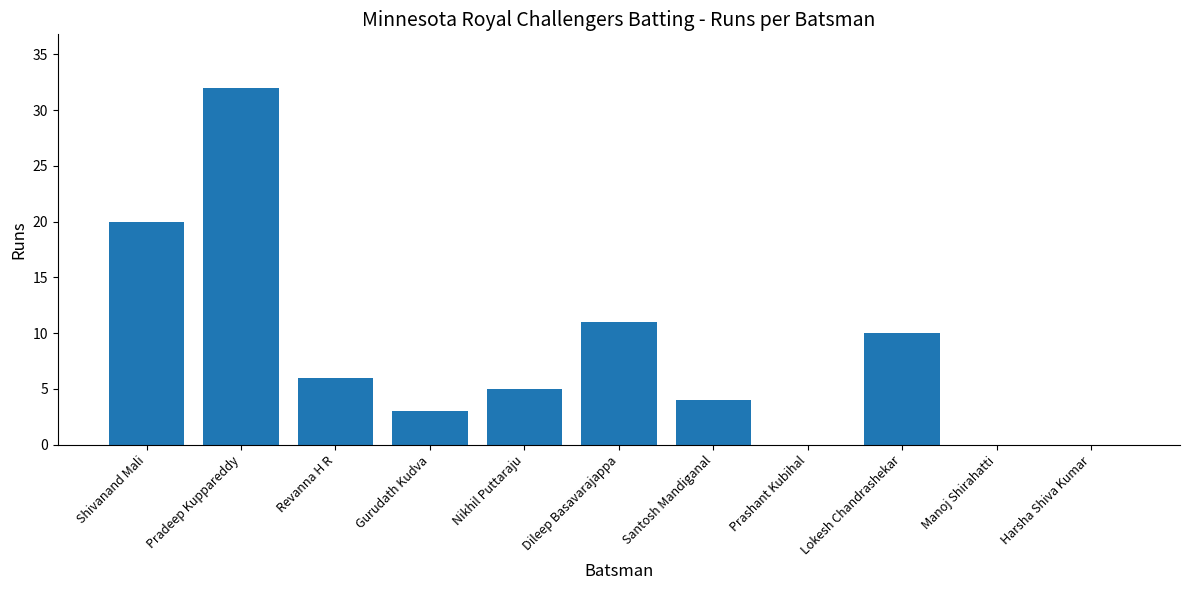

What is the ratio of the value at Dileep Basavarajappa to the value at Shivanand Mali?

0.6